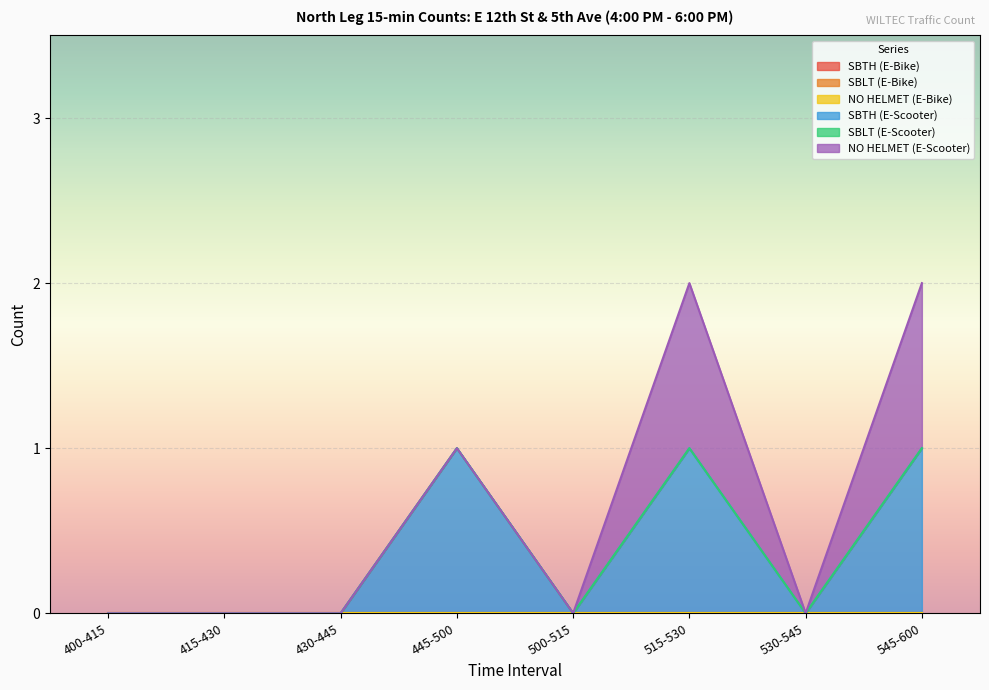

At which category is the sum across all series the highest?

515-530